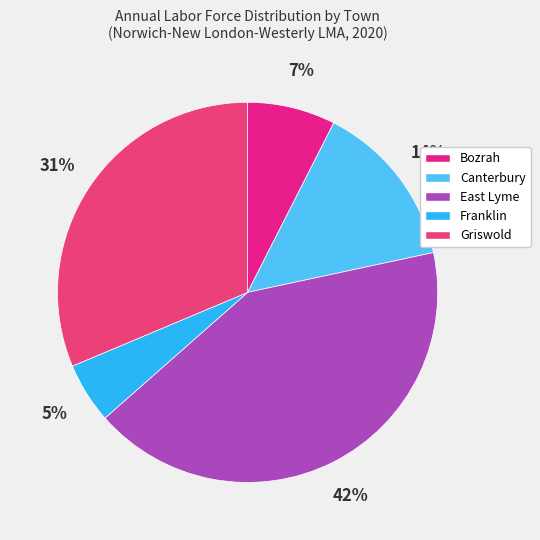

Count the number of slices in the pie.

5